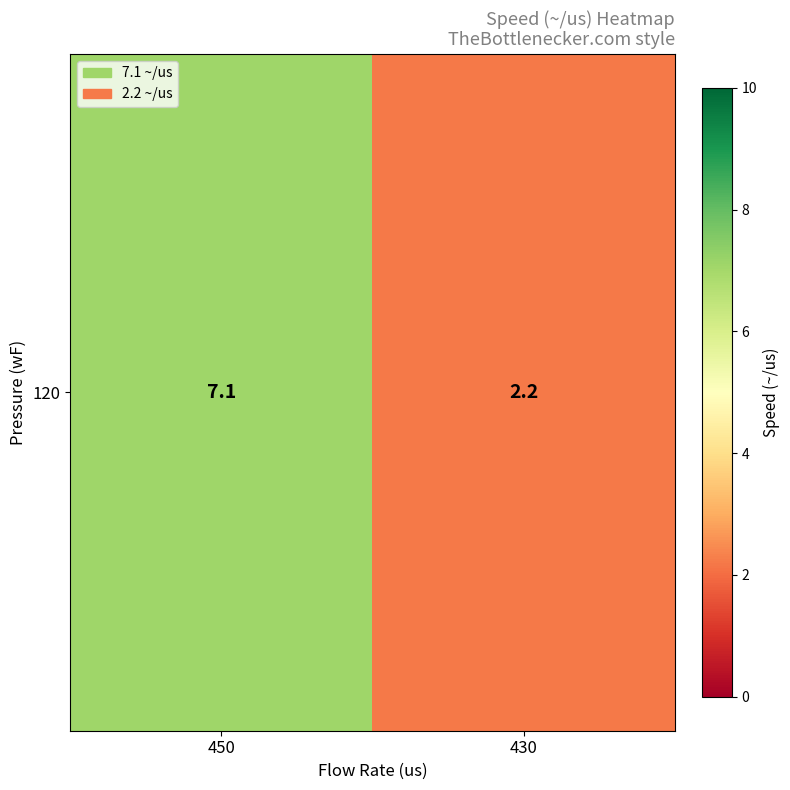

What is the difference between the values at 450 and 430?

4.9